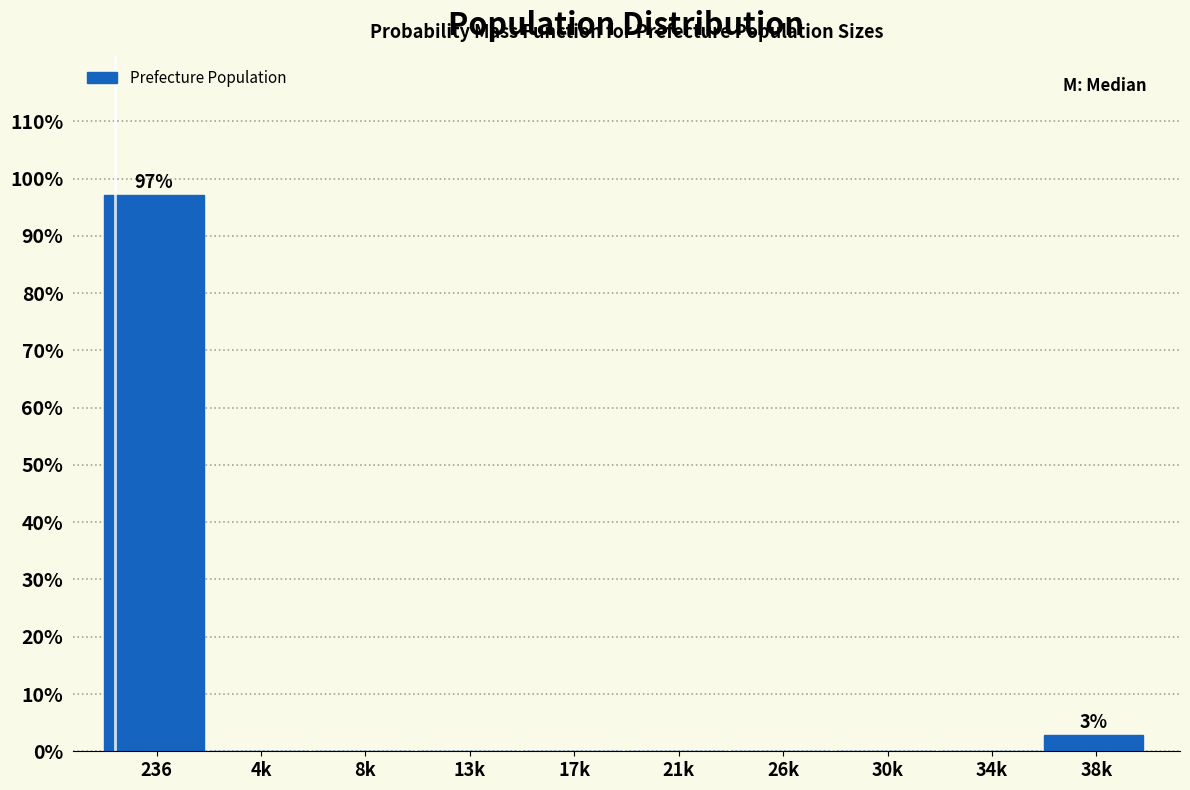

Reading right to left, what are all the values shown in this chart?

38k=2.9	34k=0.0	30k=0.0	26k=0.0	21k=0.0	17k=0.0	13k=0.0	8k=0.0	4k=0.0	236=97.1